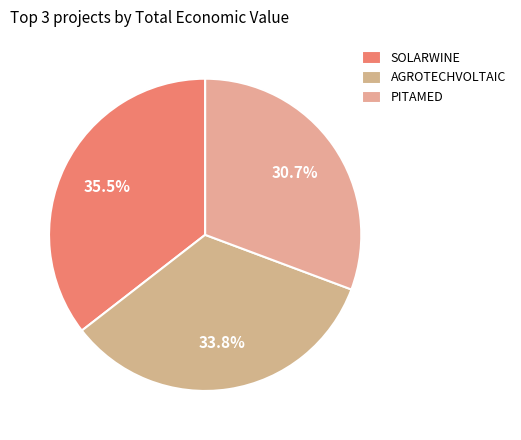

Is there a majority slice in this chart?

No